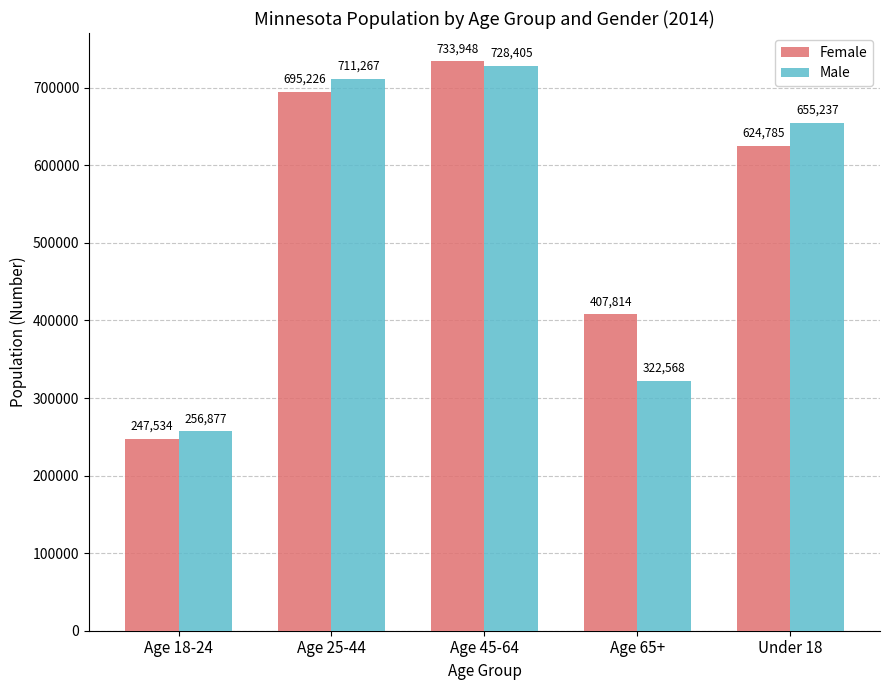

Count the number of categories in the chart.

5